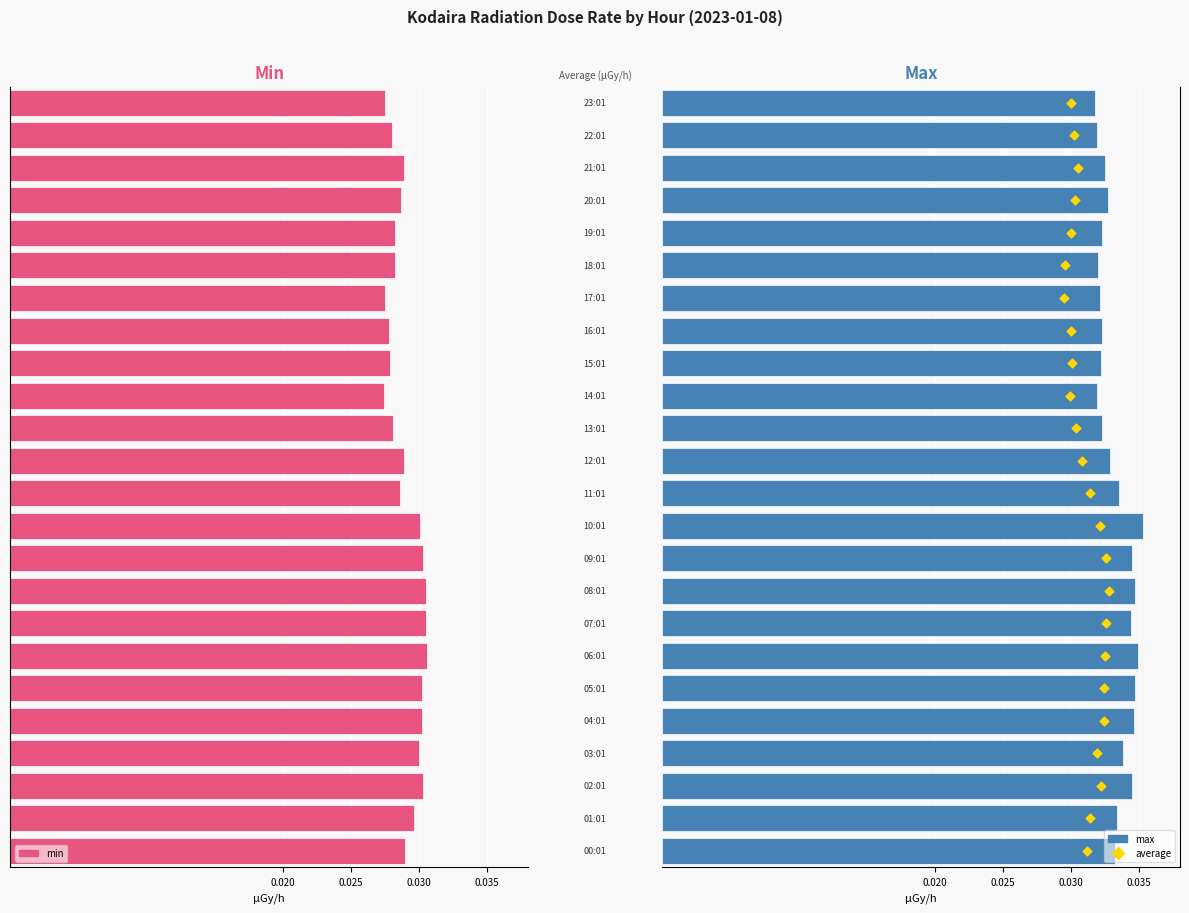

Which series has the largest total across all categories?

average